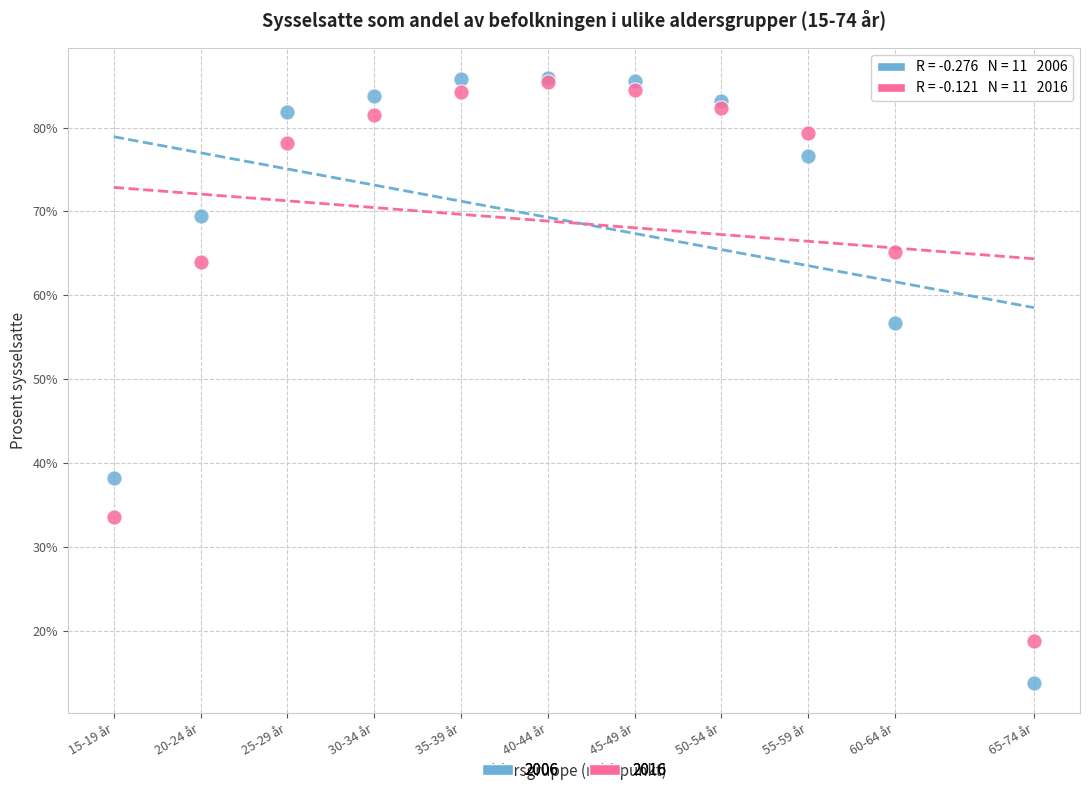

Across all series, what Y value is closest to 49?

56.7